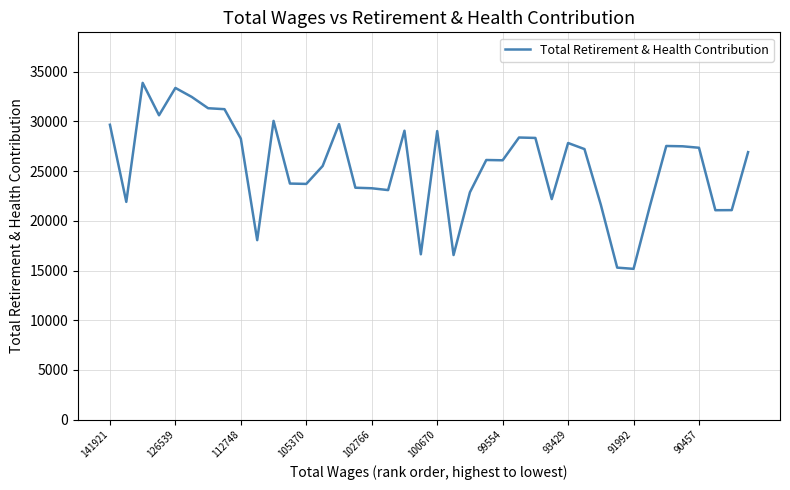

What is the greatest value displayed?

33871